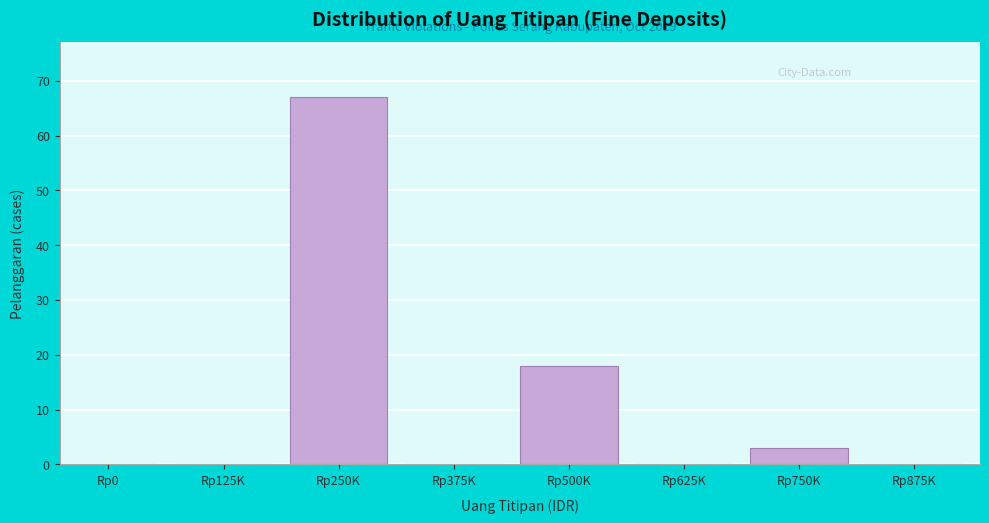

Reading left to right, what are all the values shown in this chart?

Rp0=0	Rp125K=0	Rp250K=67	Rp375K=0	Rp500K=18	Rp625K=0	Rp750K=3	Rp875K=0